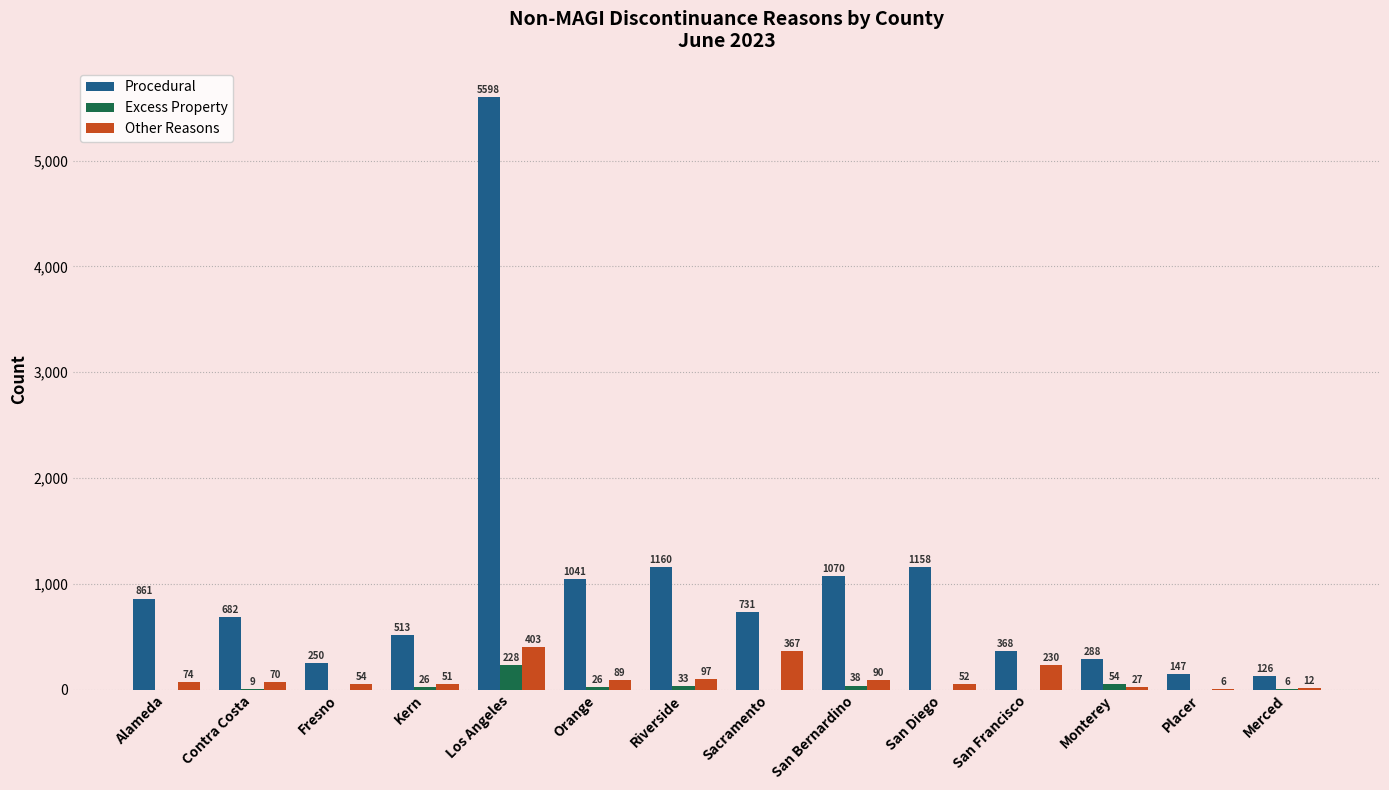

What is the highest value of the Excess Property series?

228